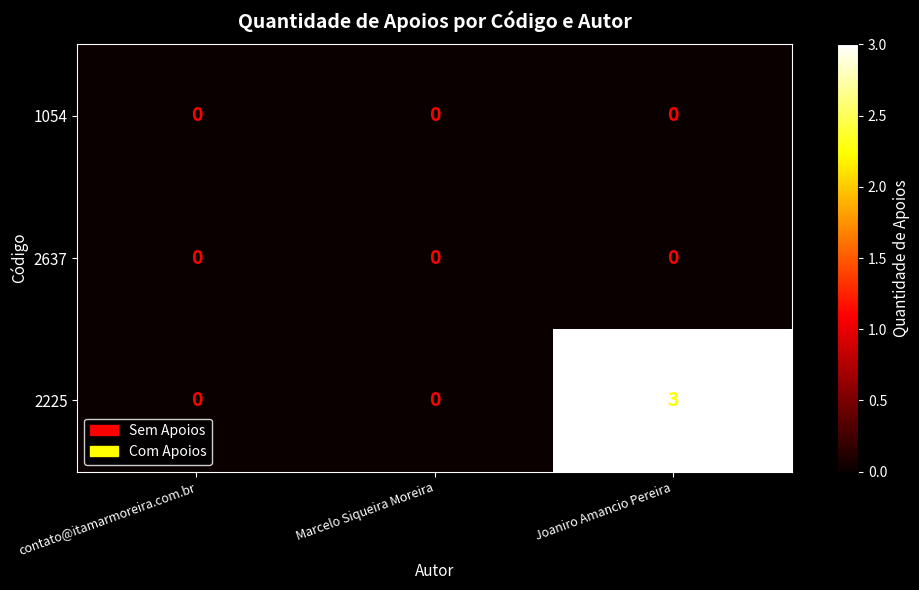

What is the difference between the maximum and minimum values in the 2225 series?

3